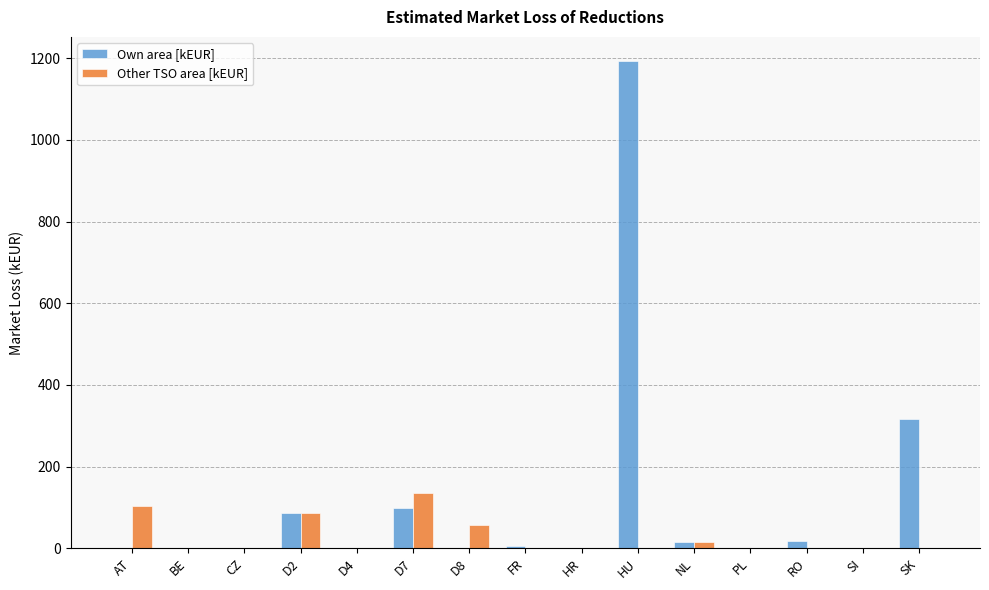

What is the sum of all Own area [kEUR] values?

1733.2